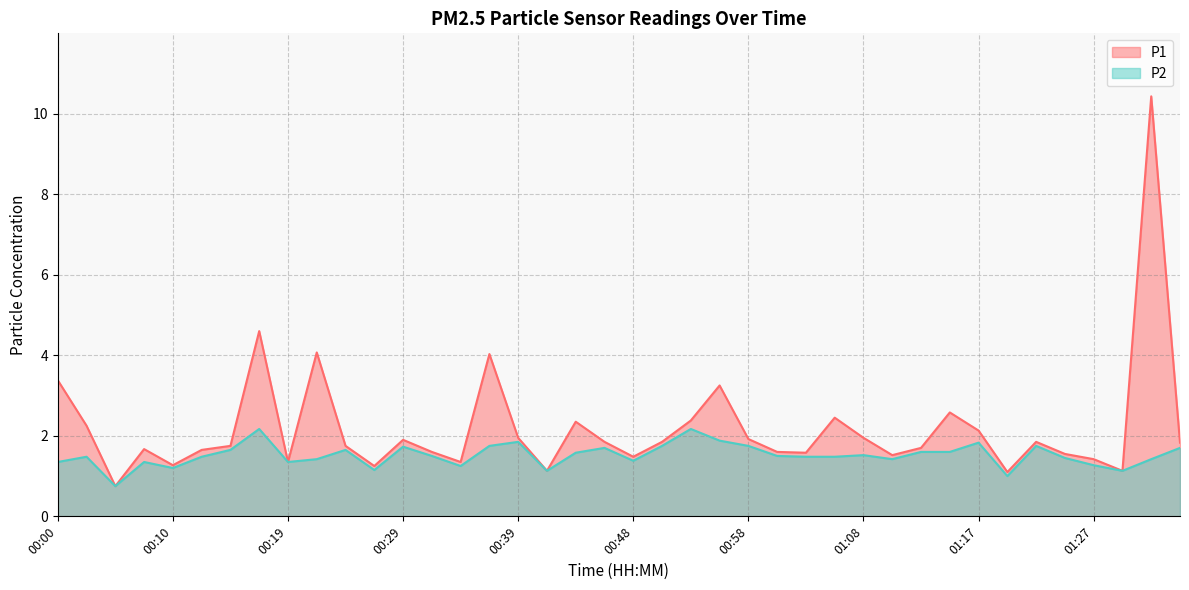

At which category is the sum across all series the highest?

01:32